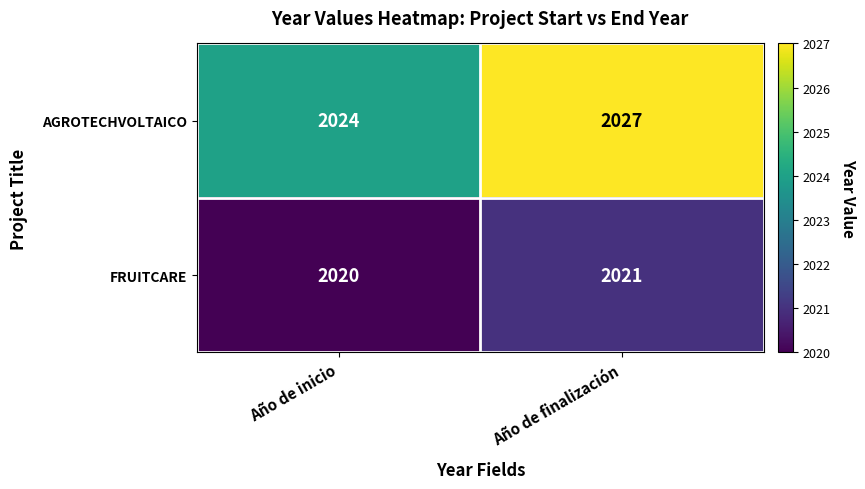

Which series changed the most between Año de inicio and Año de finalización?

AGROTECHVOLTAICO